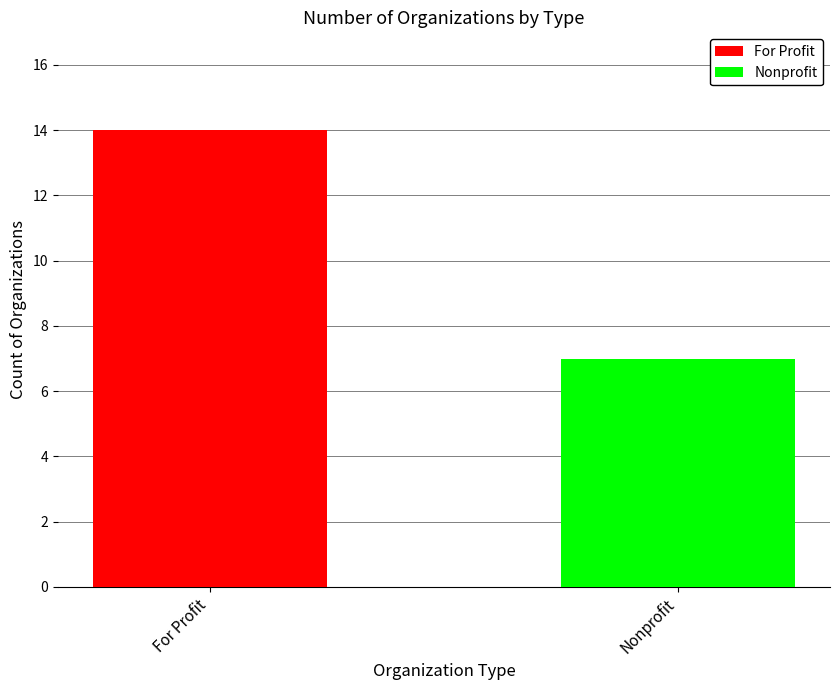

Rank the series by their maximum value, from lowest to highest.

Nonprofit, For Profit